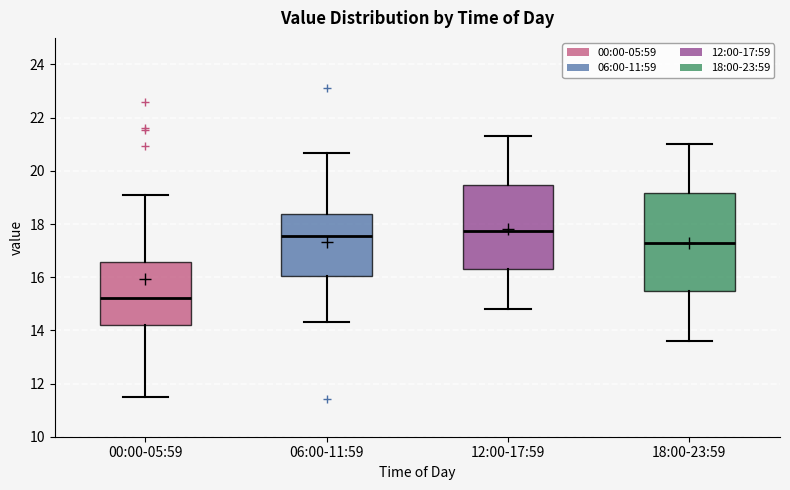

Reading left to right, transcribe this box plot: for each box, give where its median line is, the range the box spans, and where its two whiskers end, as read against the y-axis. The values are not printed on the chart, so give them approximately, as read against the axis.

00:00-05:59: median 15.2, box 14.2 to 16.6, whiskers 11.6 to 19.2
06:00-11:59: median 17.6, box 16.0 to 18.4, whiskers 14.4 to 20.6
12:00-17:59: median 17.8, box 16.4 to 19.4, whiskers 14.8 to 21.4
18:00-23:59: median 17.4, box 15.4 to 19.2, whiskers 13.6 to 21.0